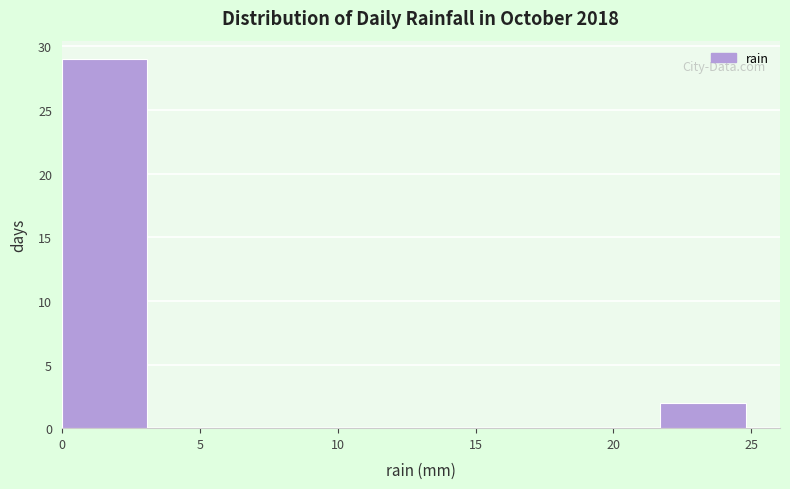

How tall is the bar that spans 0.0 to 3.1 on the x-axis? Neither the bar edges nor the heights are printed on the chart, so give them approximately, as read against the axes.

29